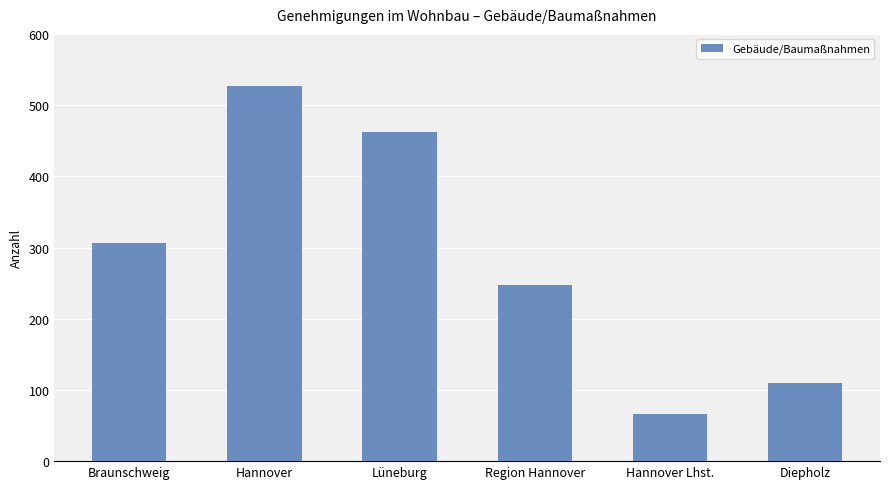

Rank the categories by value from highest to lowest.

Hannover, Lüneburg, Braunschweig, Region Hannover, Diepholz, Hannover Lhst.